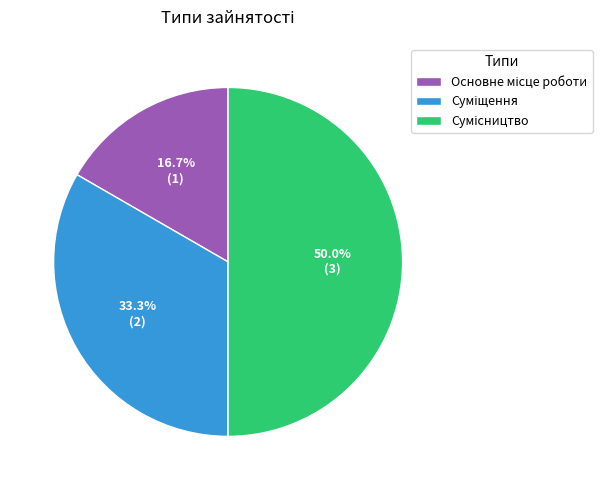

What percentage is NOT represented by Суміщення?

66.7%